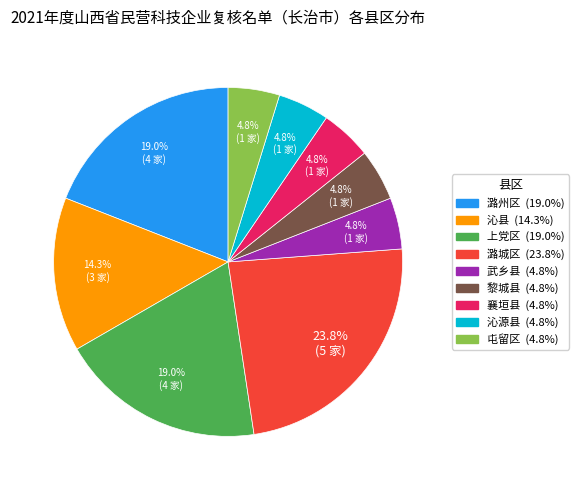

Is there a majority slice in this chart?

No